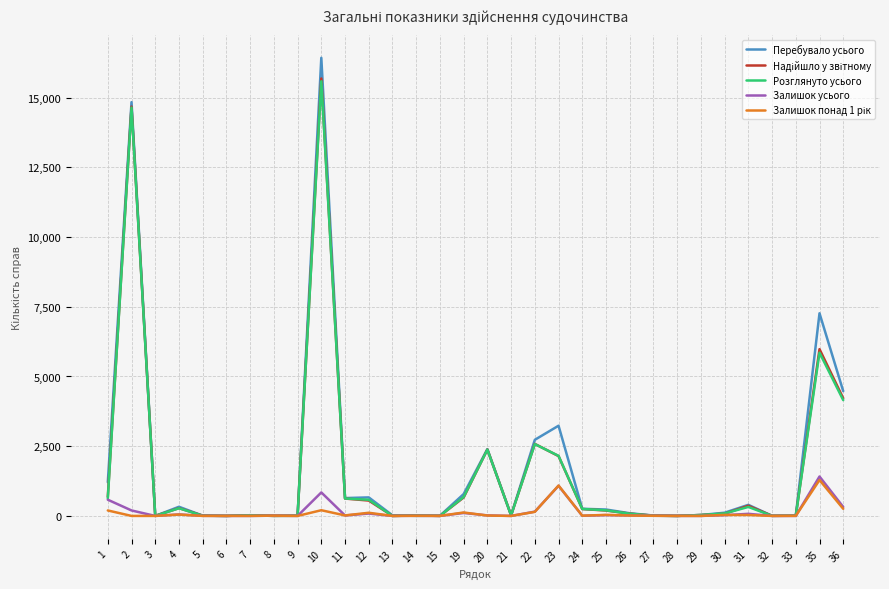

Which series has the widest spread of values?

Перебувало усього